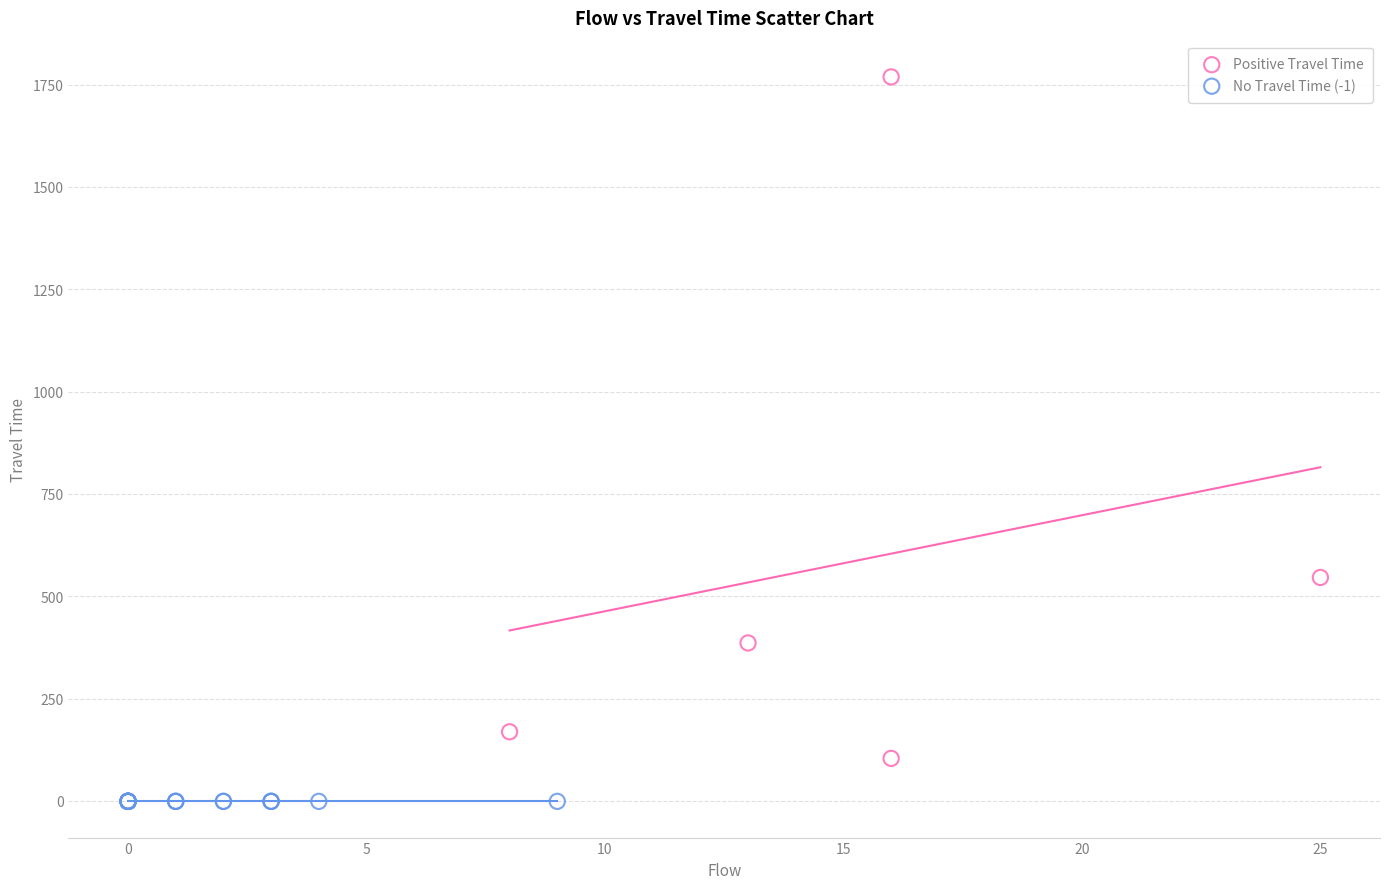

Which series reaches the minimum Y coordinate?

No Travel Time (-1)